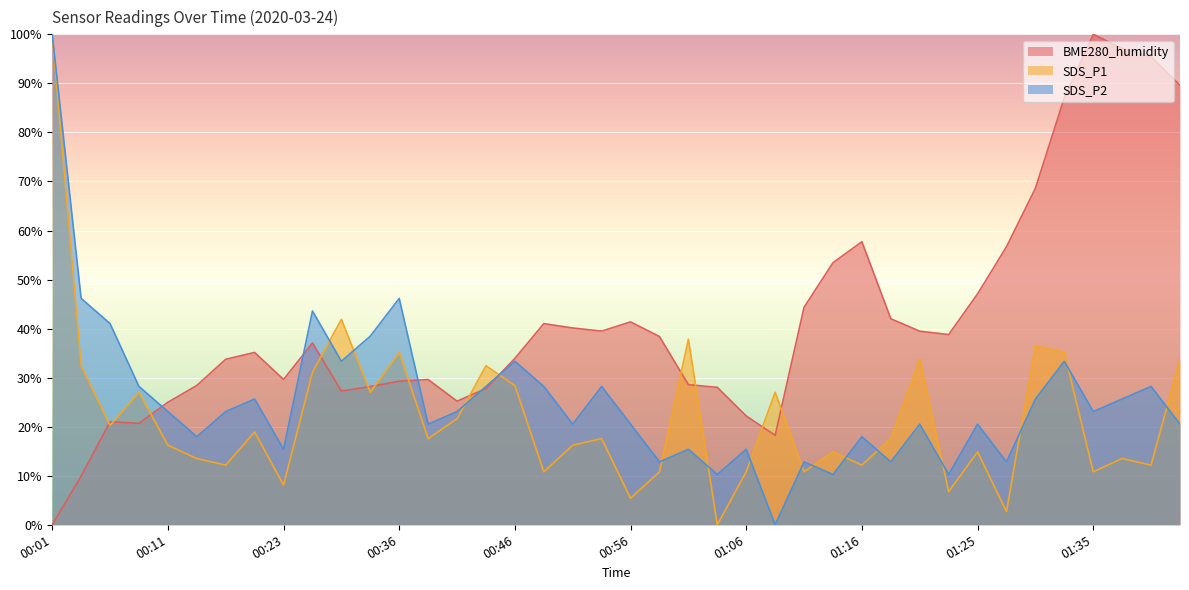

Rank the series by their maximum value, from lowest to highest.

BME280_humidity, SDS_P1, SDS_P2